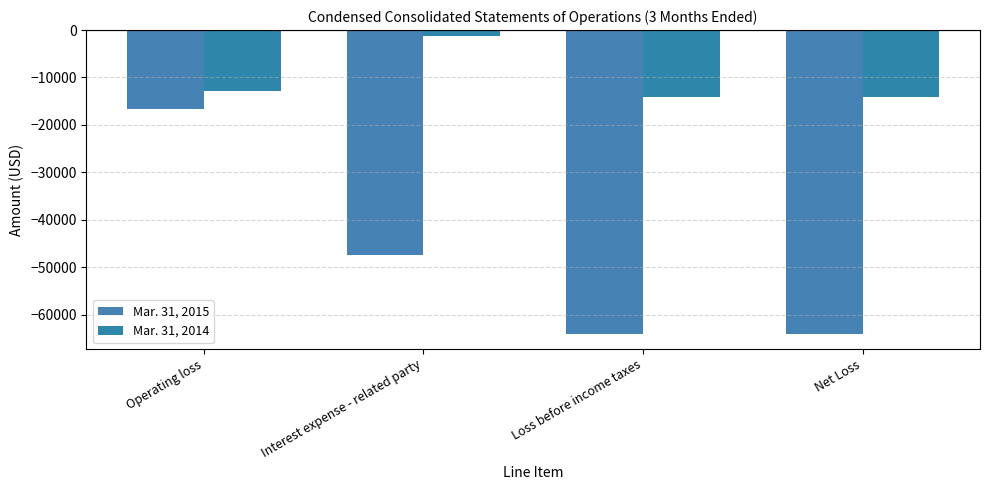

Are the bars horizontal?

No